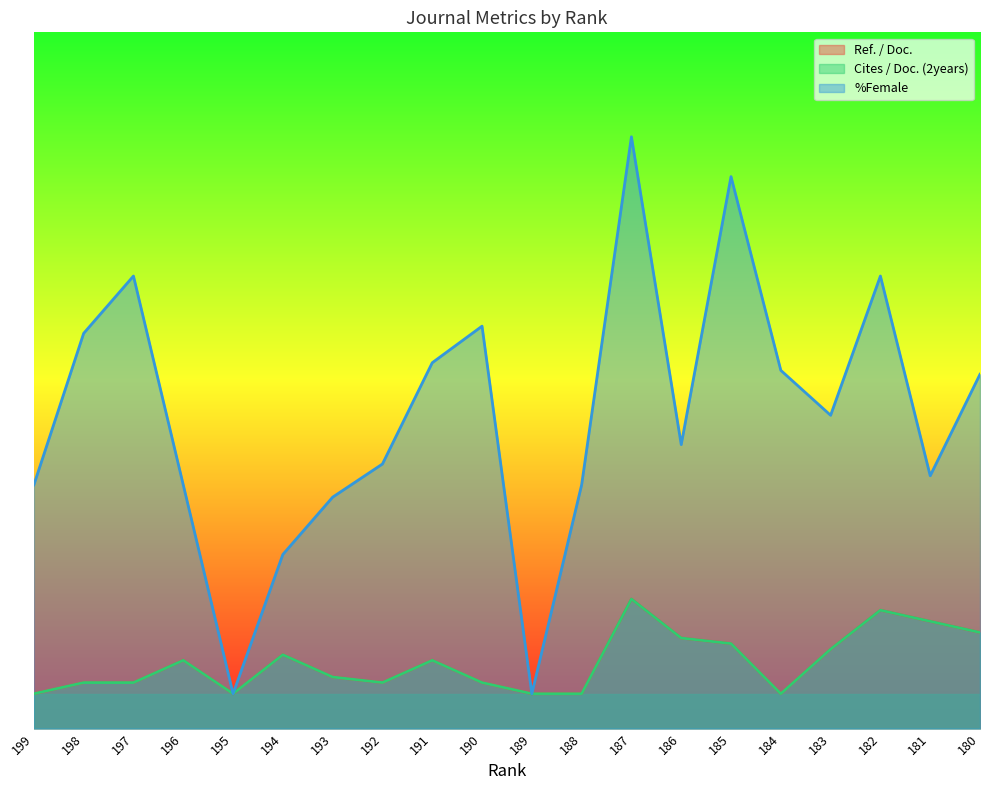

What is the minimum value for Ref. / Doc.?

5.0